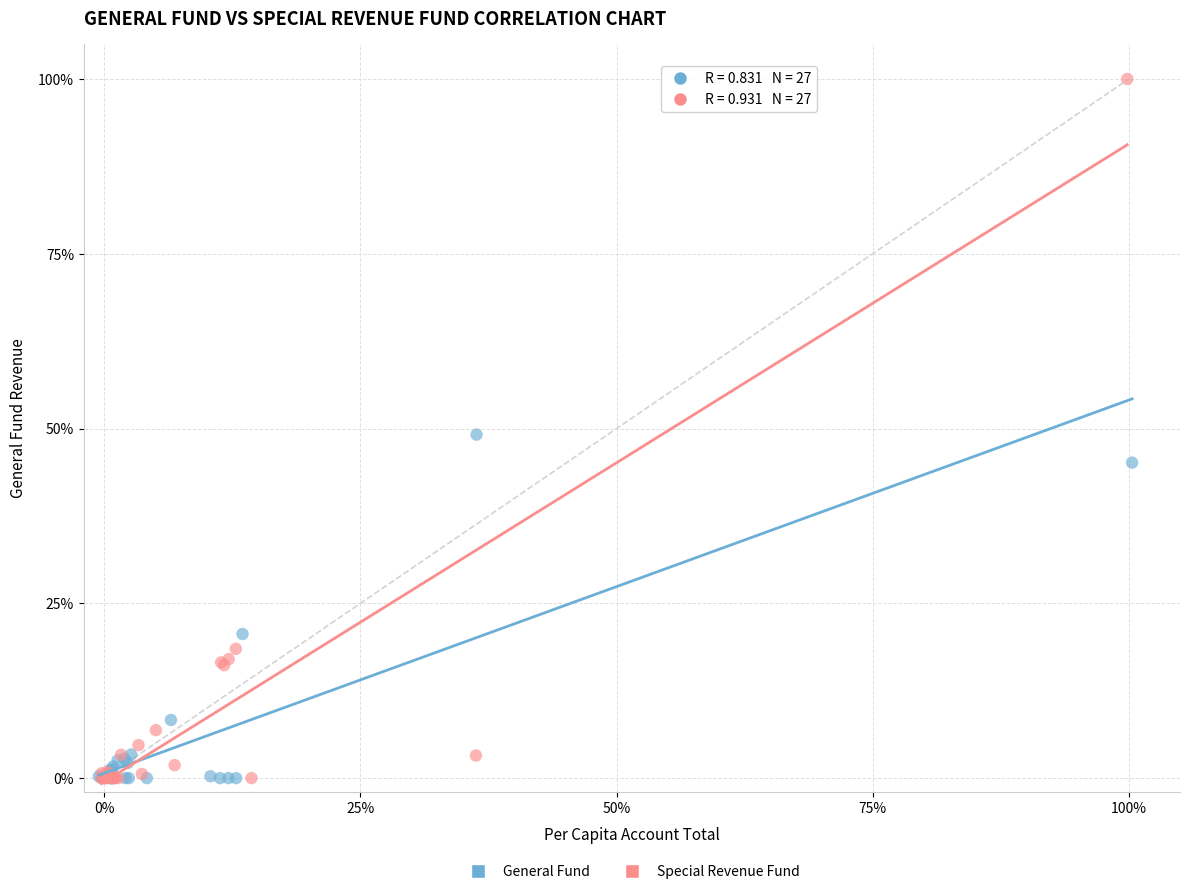

Which series has the widest spread of Y values?

Special Revenue Fund